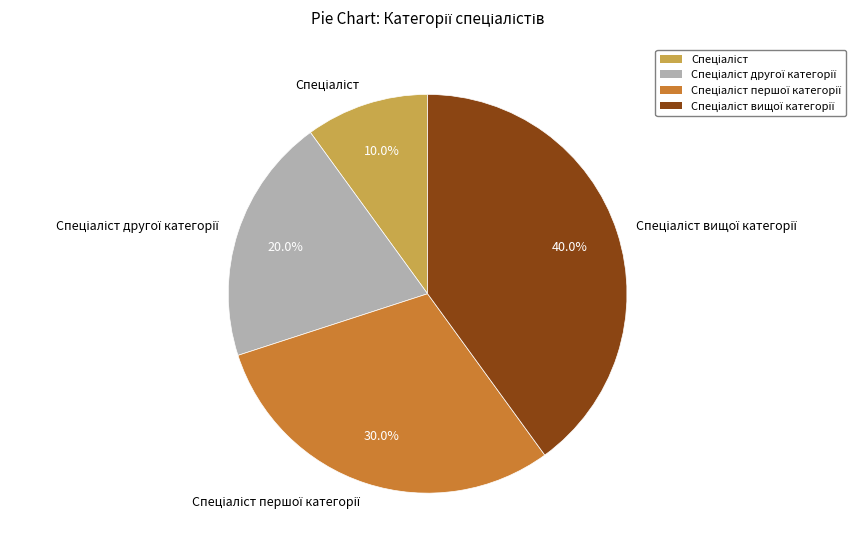

Is there any slice that represents more than half of the pie?

No